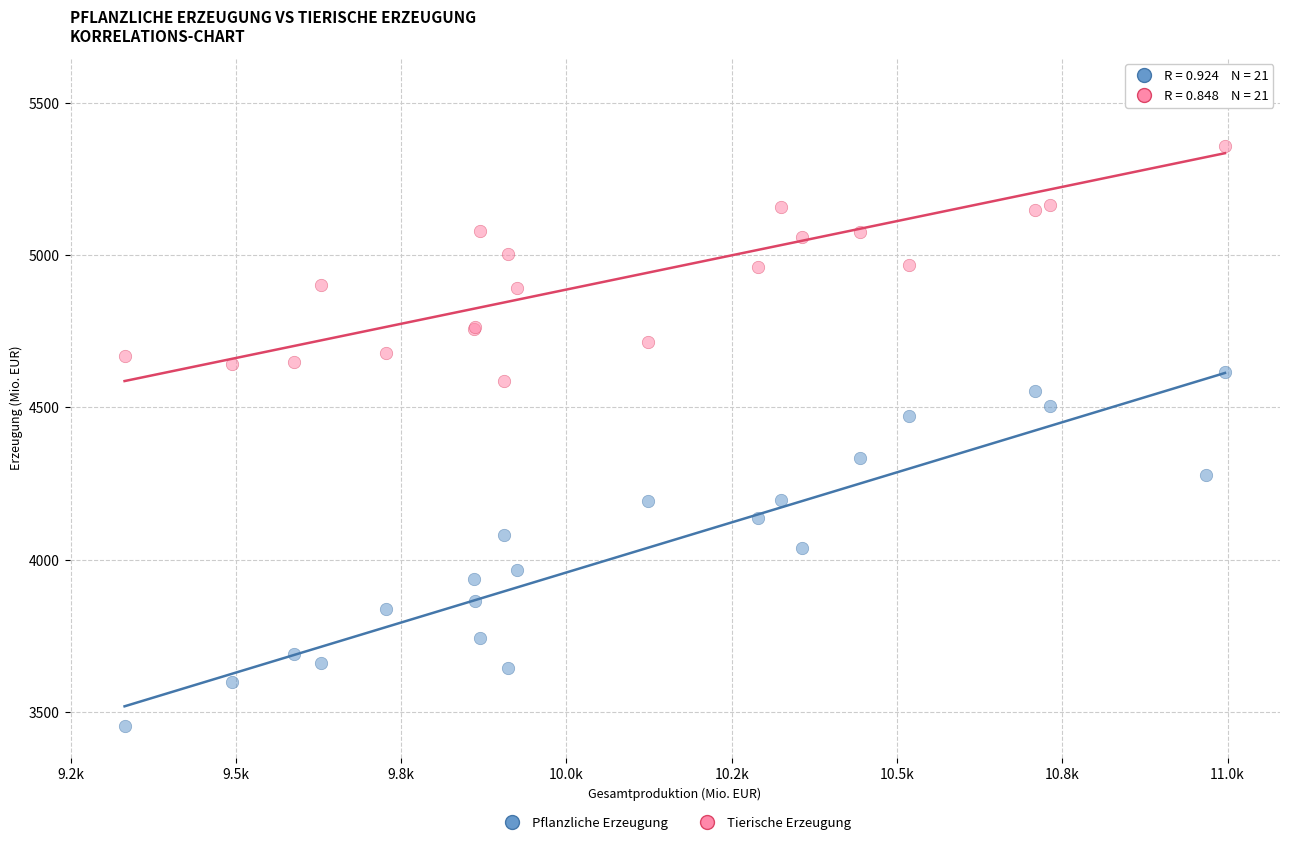

Which series reaches the minimum Y coordinate?

Pflanzliche Erzeugung